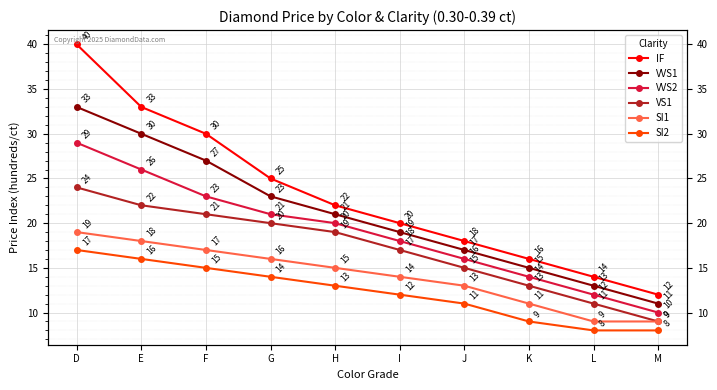

Rank the series by their average value, from lowest to highest.

SI2, SI1, VS1, VVS2, VVS1, IF